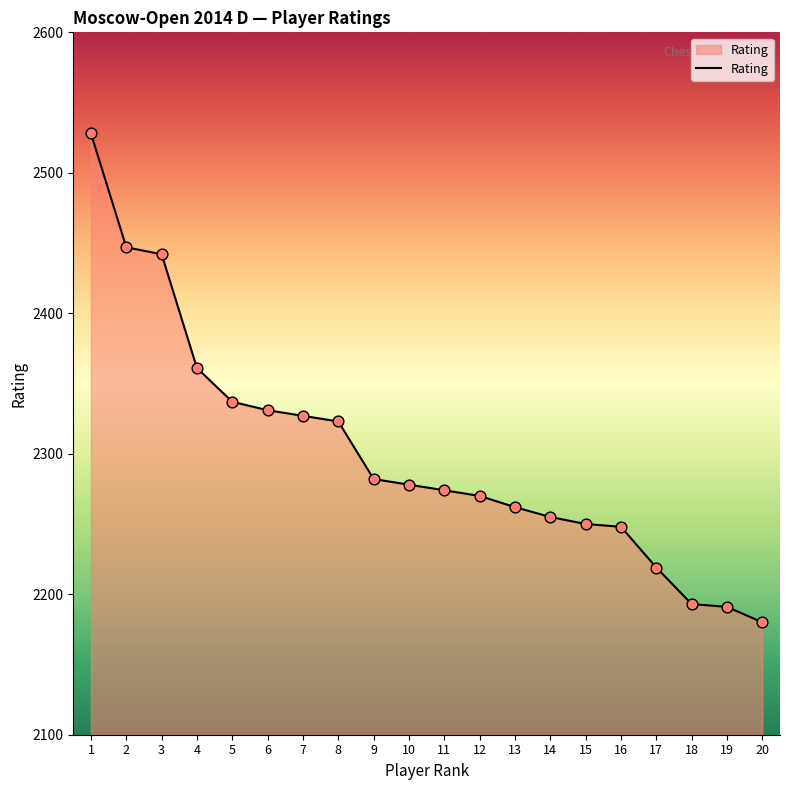

What is the change in value from 6 to 19?

-140